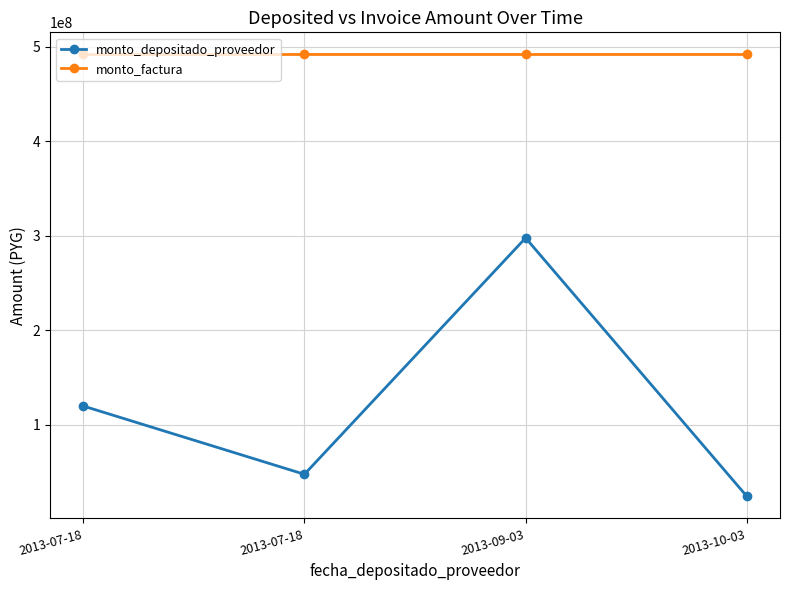

What is the maximum value shown in the chart?

491876627